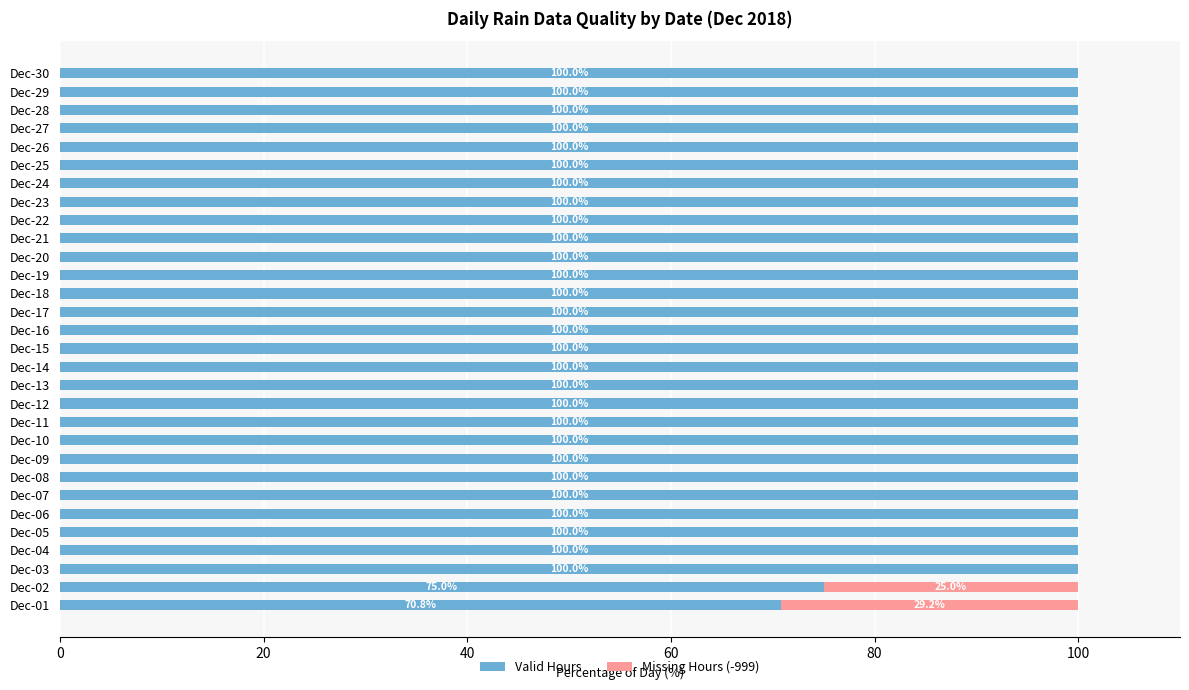

What is the maximum value for Valid Hours?

100.0